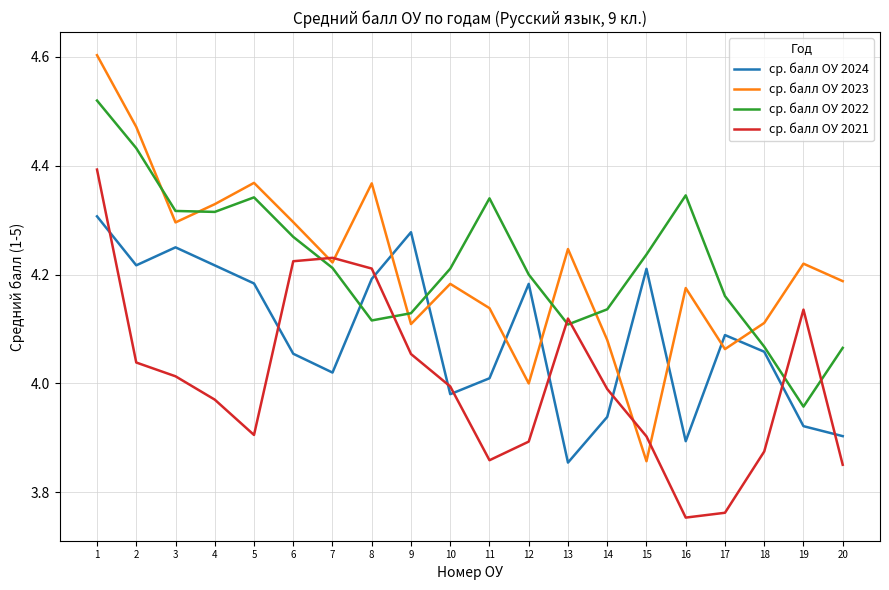

At 19, list the series in order from largest to smallest.

ср. балл ОУ 2023, ср. балл ОУ 2021, ср. балл ОУ 2022, ср. балл ОУ 2024